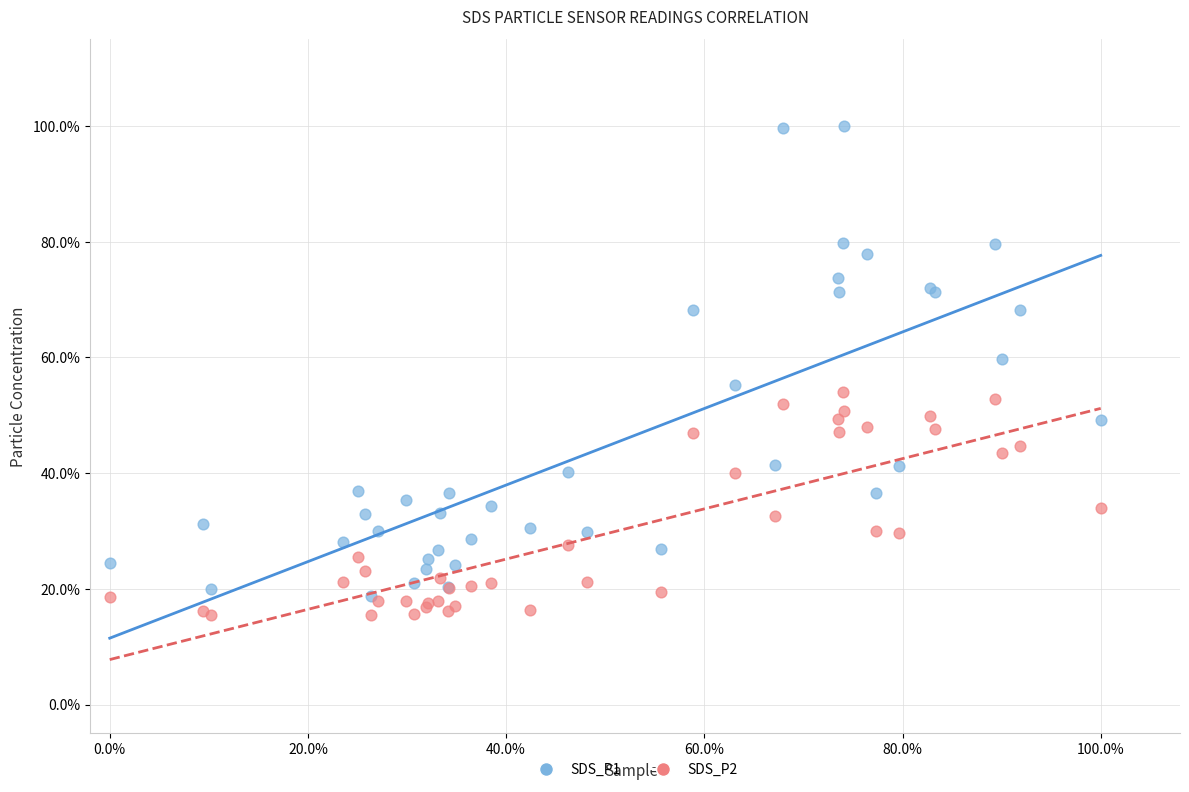

Which series contains the lowest Y value?

SDS_P2